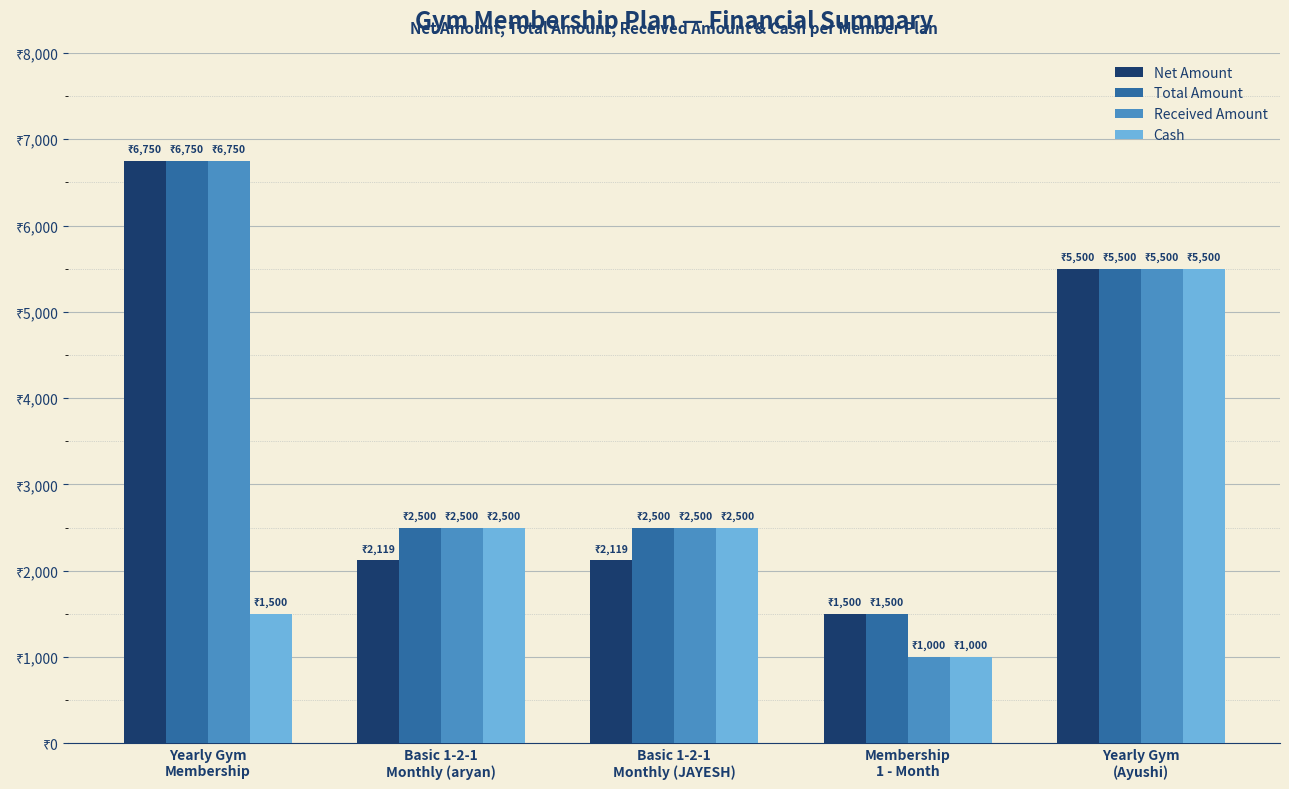

What is the value of the Total Amount bar at the 1st from the left?

6750.0